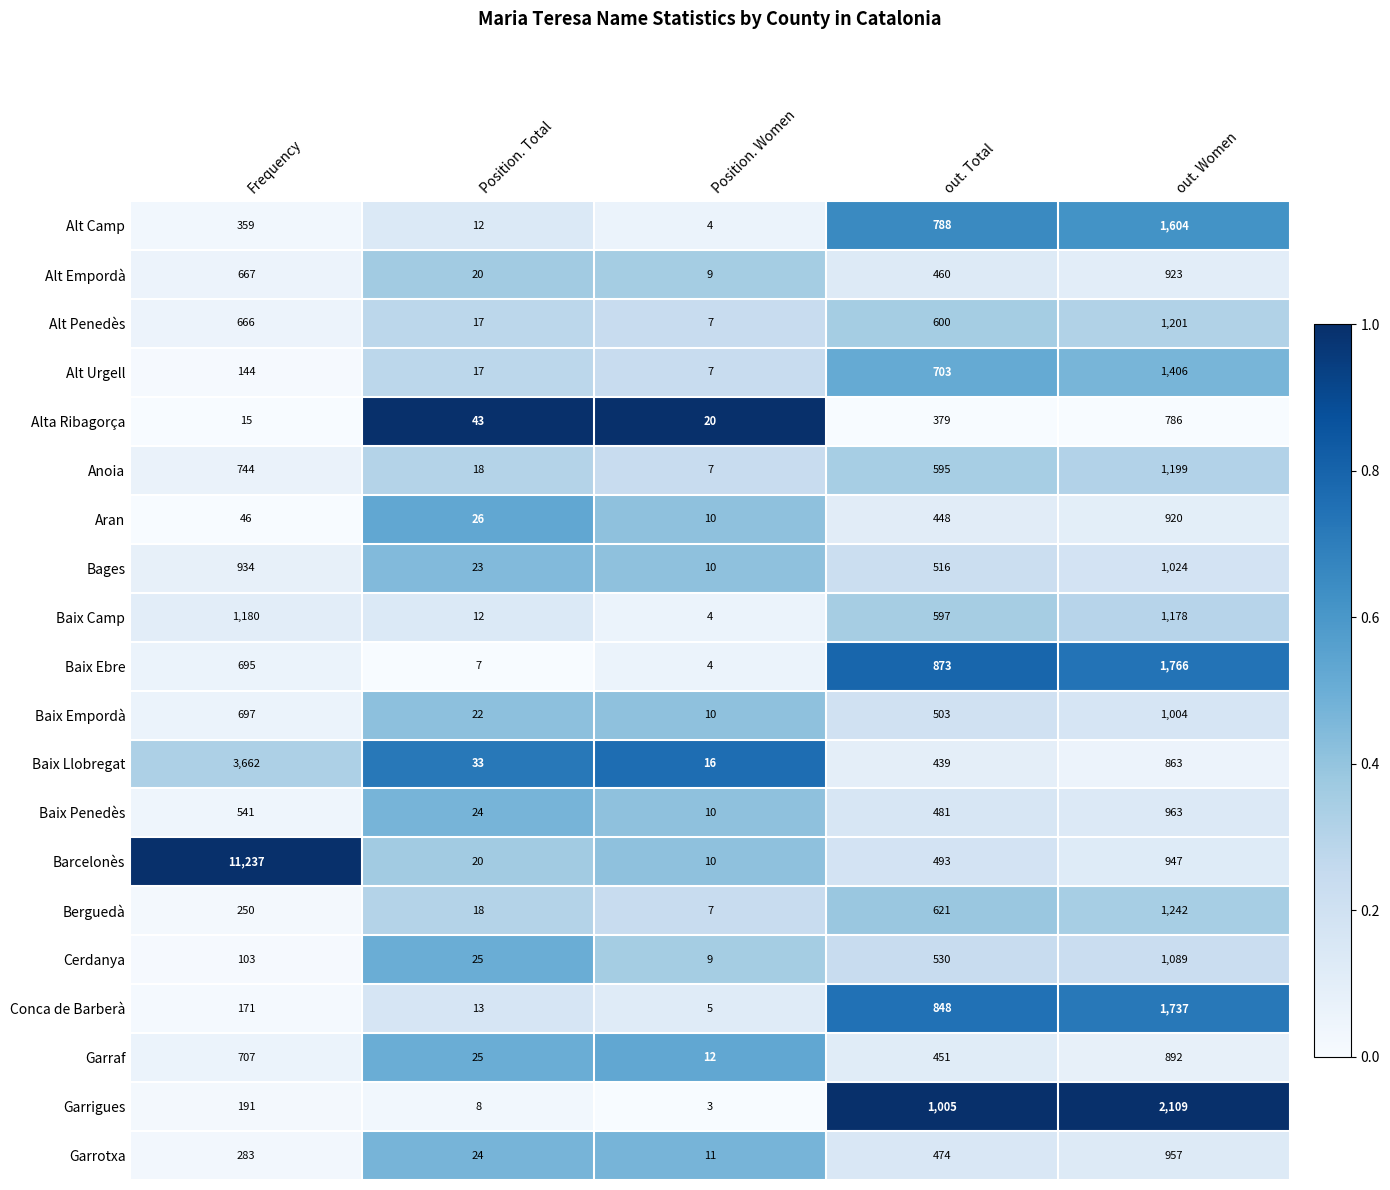

How many values in the Bages series are below 516?

2